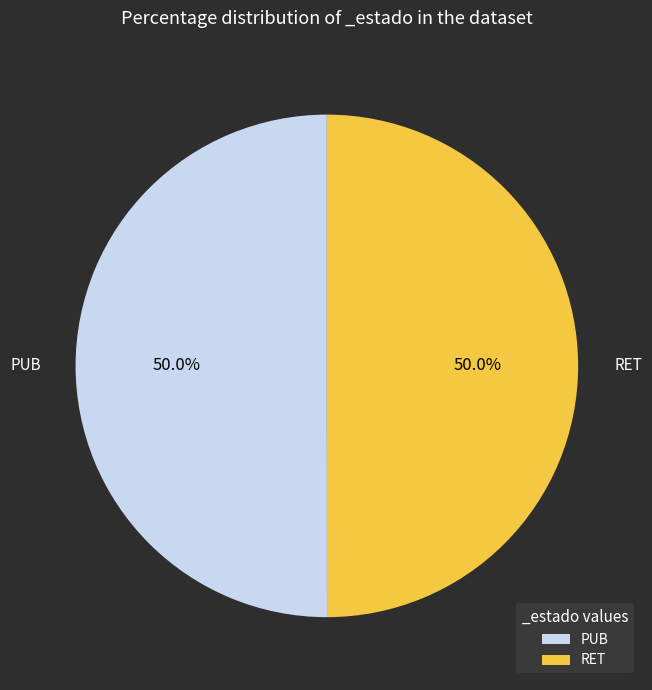

To the nearest percent, what is the combined percentage of PUB and RET?

100%